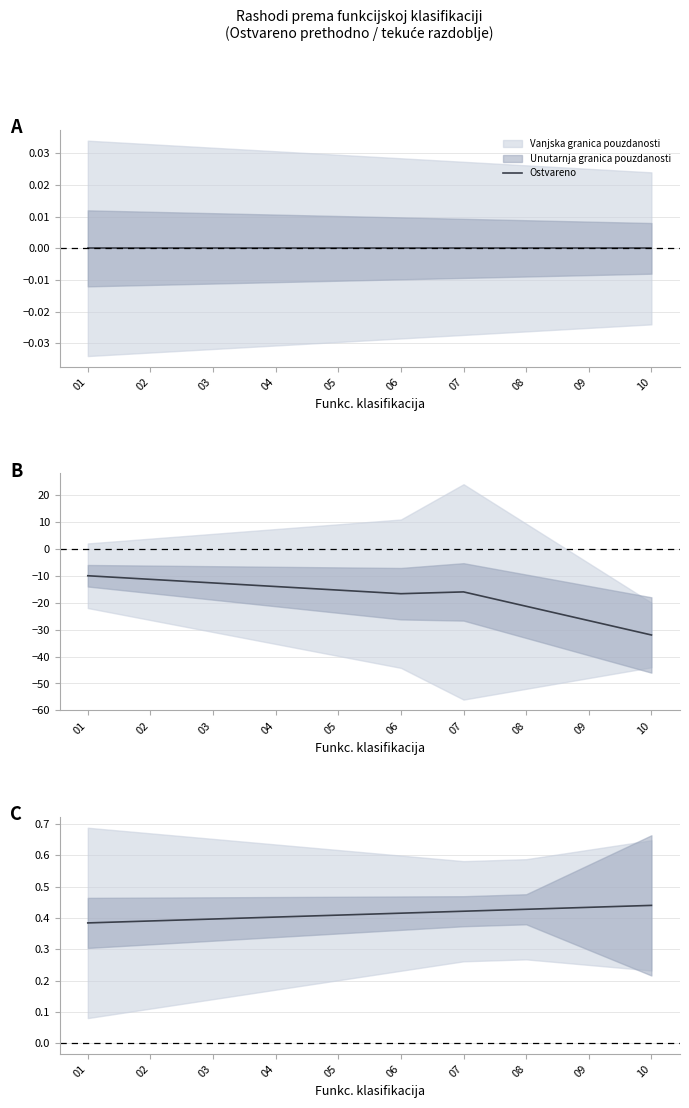

How many lines are shown in the chart?

1